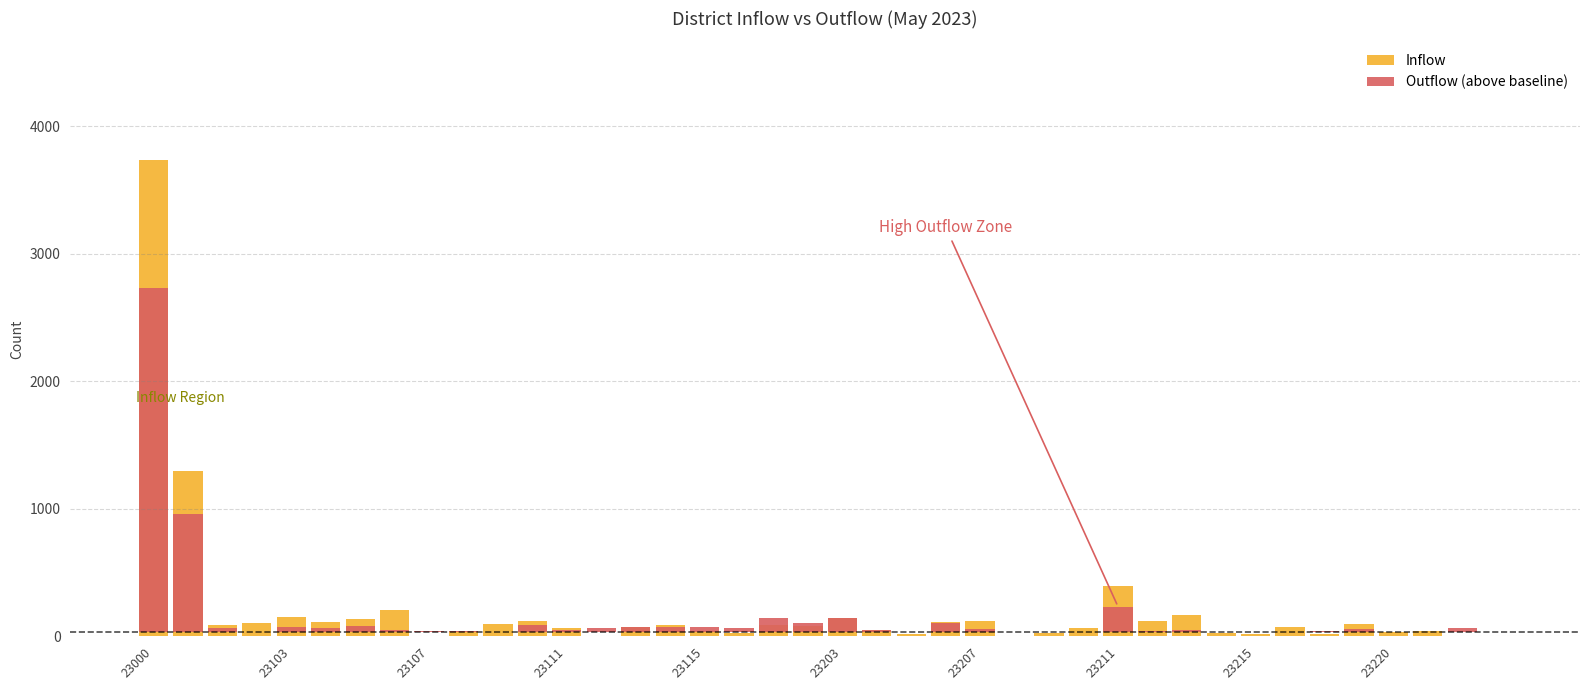

What is the total value across all series at 23111?

108